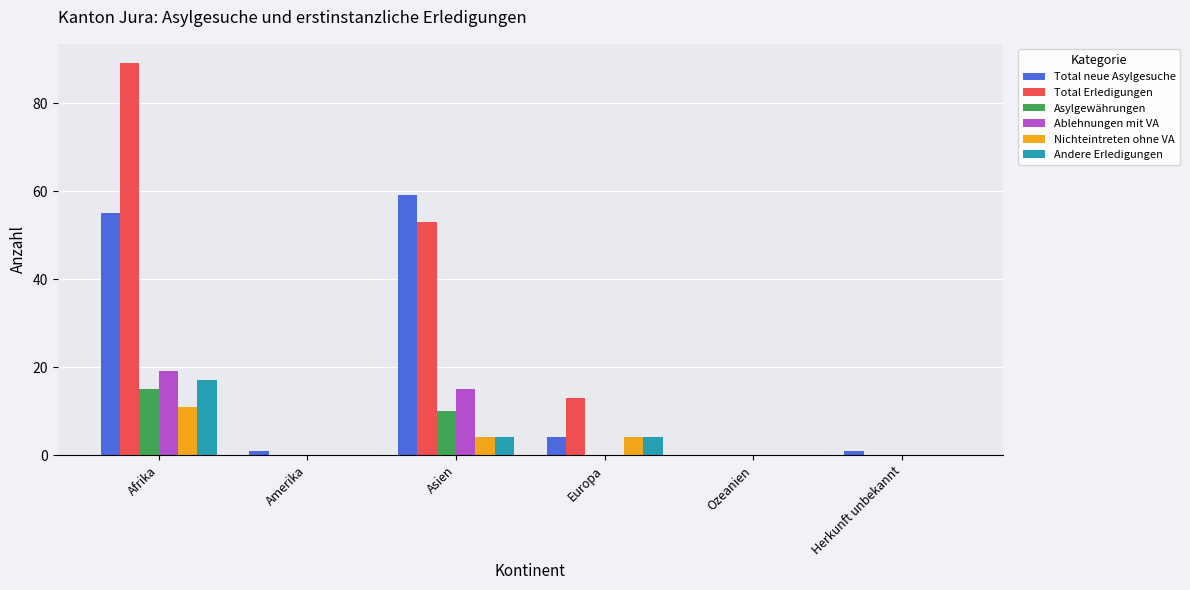

What is the sum of all Ablehnungen mit VA values?

34